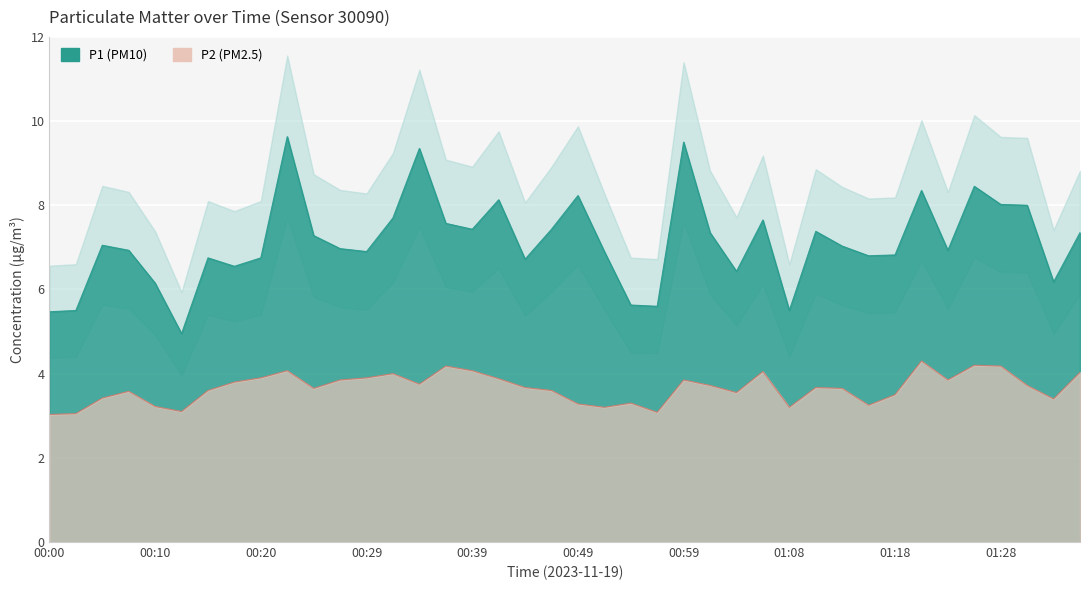

How many distinct data groups are displayed?

2